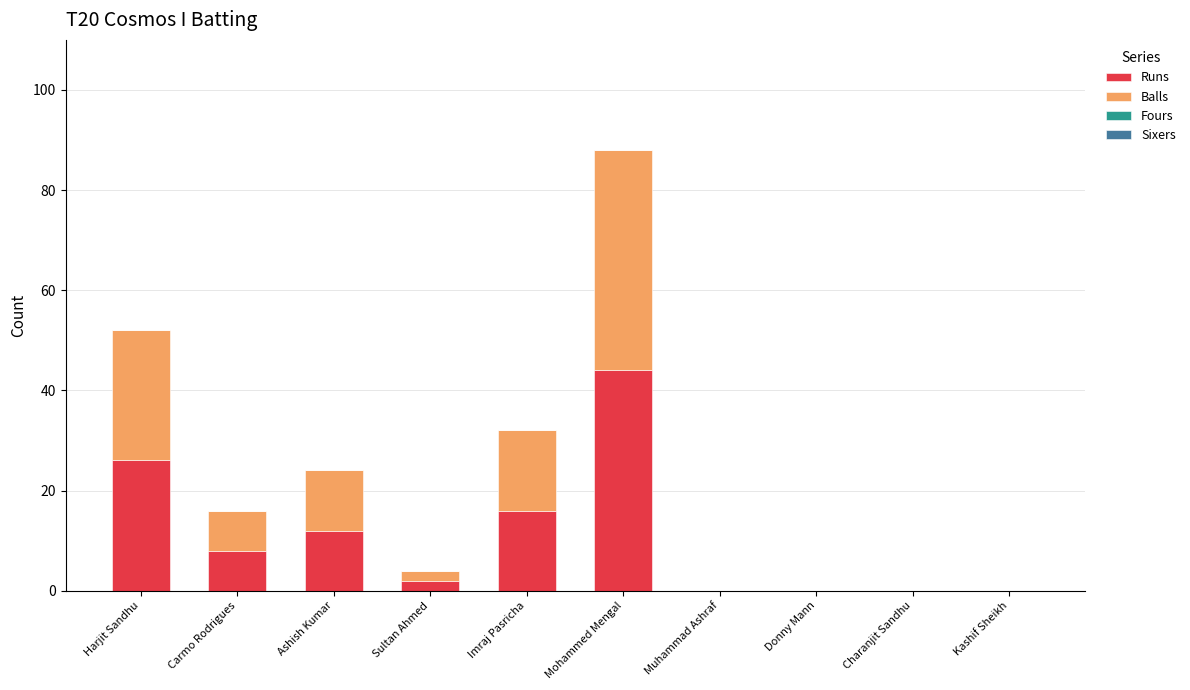

What is the sum of the Runs values at Carmo Rodrigues and Mohammed Mengal?

52